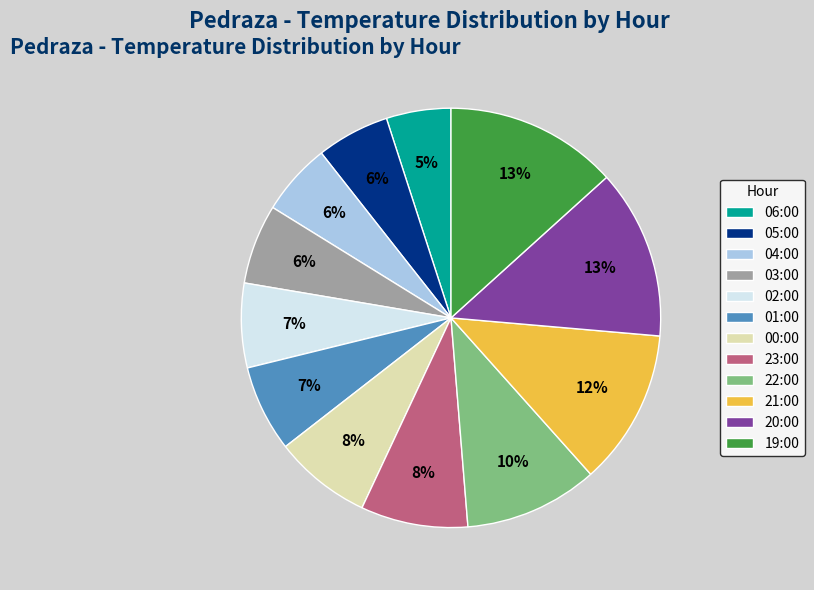

To the nearest percent, what is the difference between the largest and smallest slice percentages?

8%